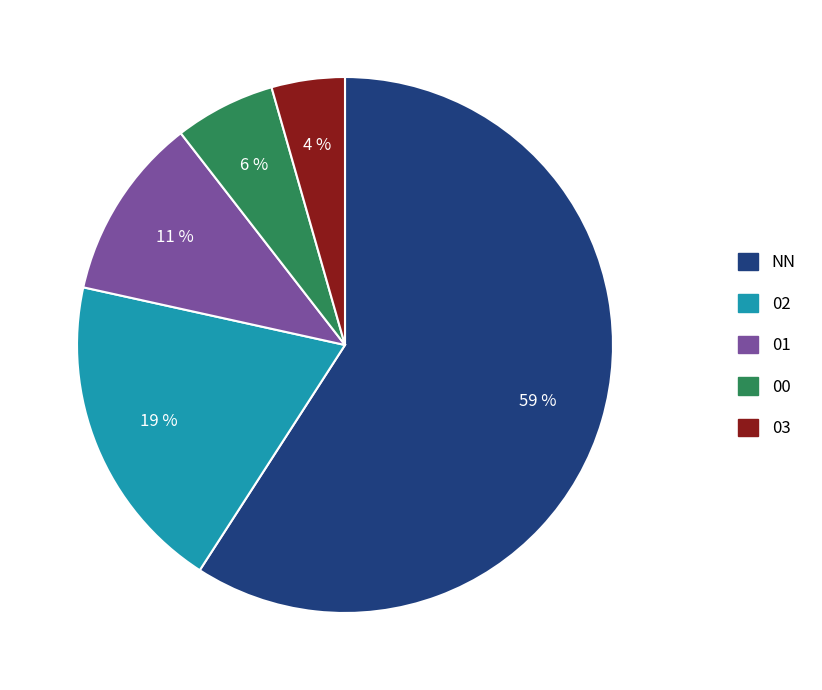

To the nearest percent, what is the difference between the 00 and 02 slice percentages?

13%